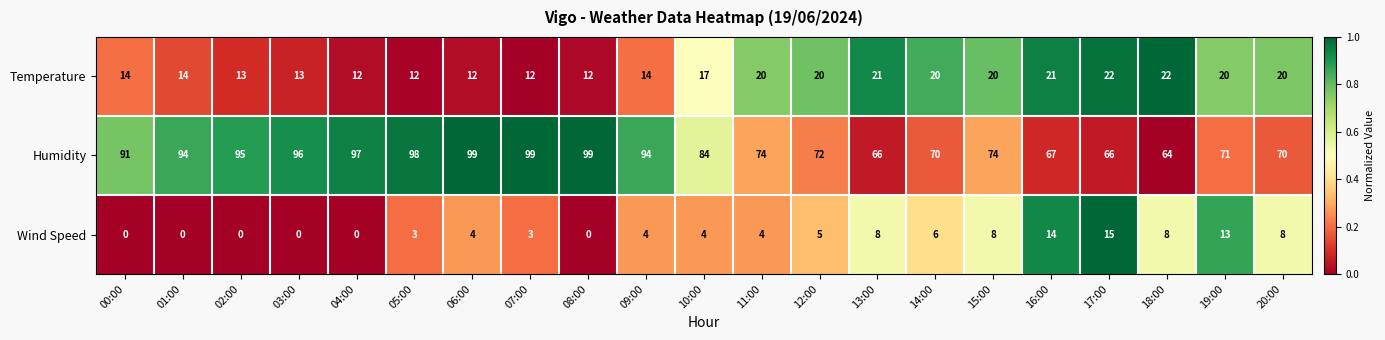

Count the number of categories in the chart.

21